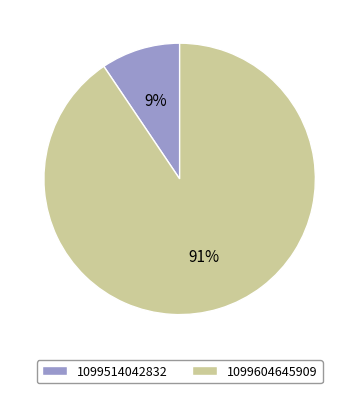

Do 1099514042832 and 1099604645909 together represent more than half of the pie?

Yes